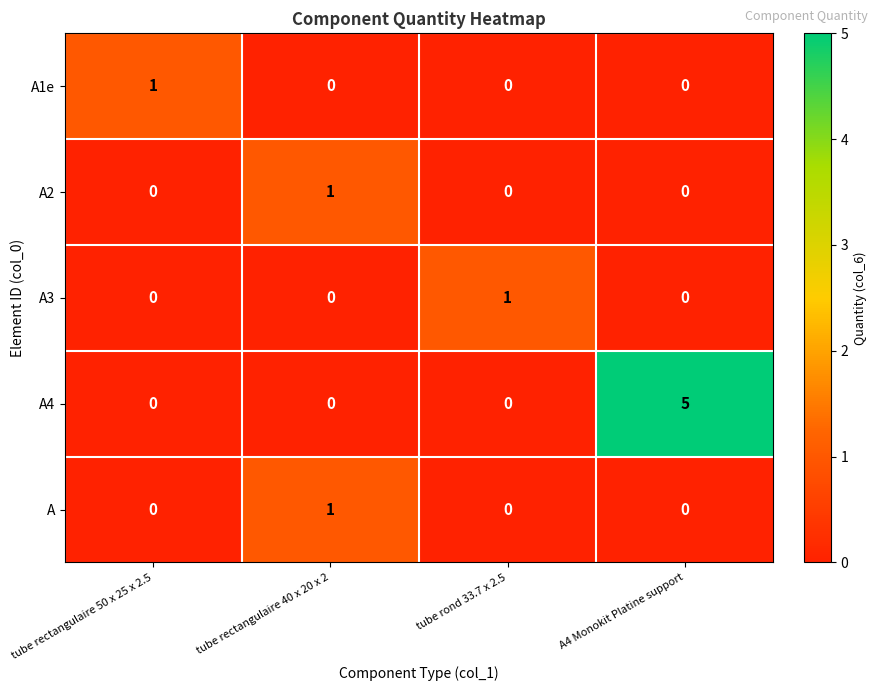

Reading right to left, list all the values displayed in this chart.

A1e: 0	0	0	1
A2: 0	0	1	0
A3: 0	1	0	0
A4: 5	0	0	0
A: 0	0	1	0